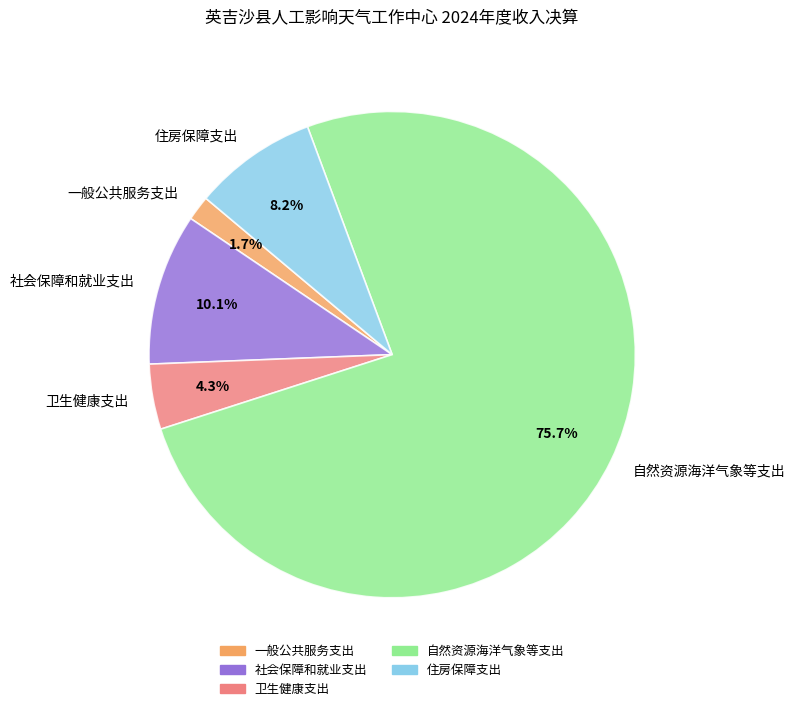

Do 自然资源海洋气象等支出 and 住房保障支出 together represent more than half of the pie?

Yes